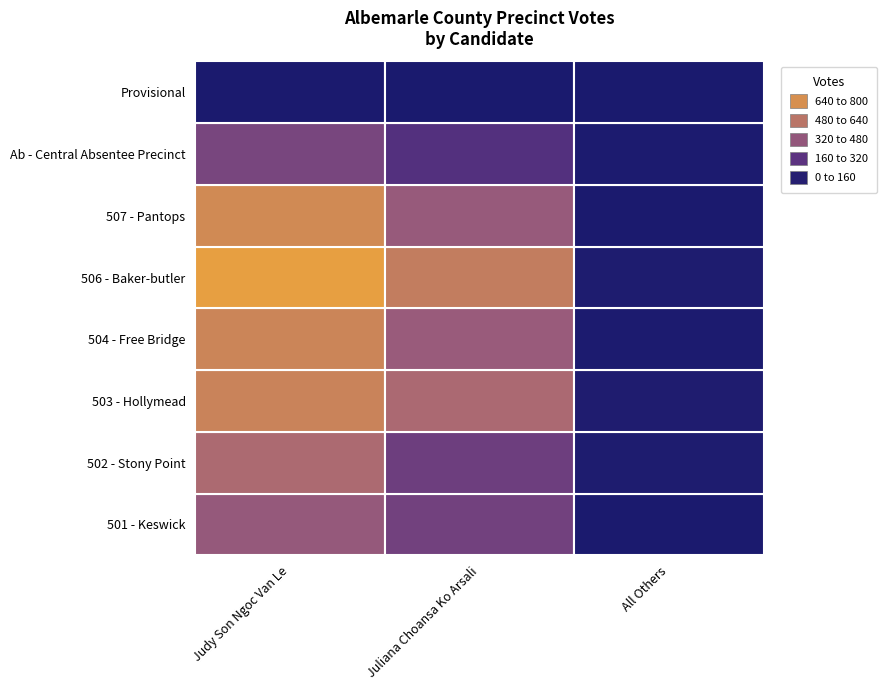

Is it true that 503 - Hollymead equals 998 at 501 - Keswick?

False